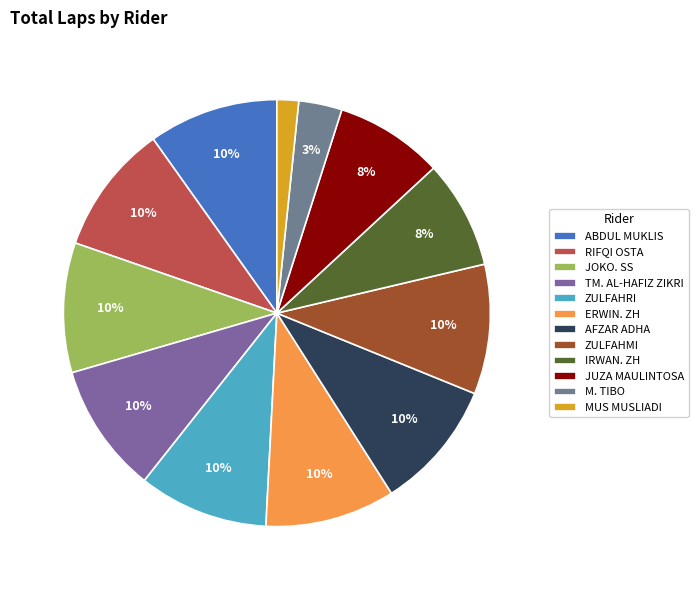

Is it true that JUZA MAULINTOSA is 8% of the pie?

True